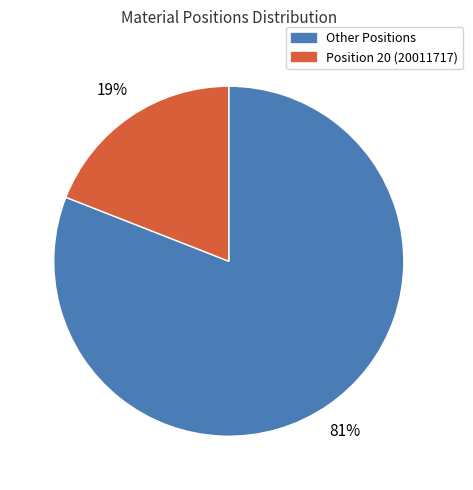

How many segments does this pie chart have?

2